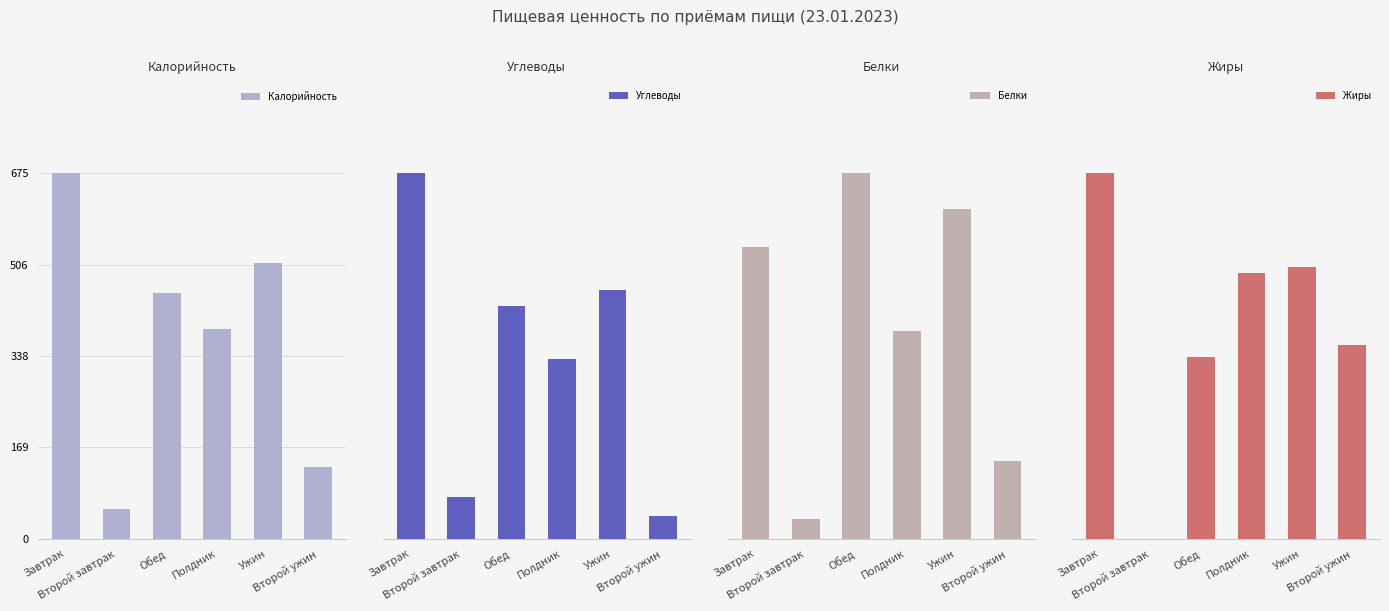

Is it true that Жиры equals 18.7 at Полдник?

False